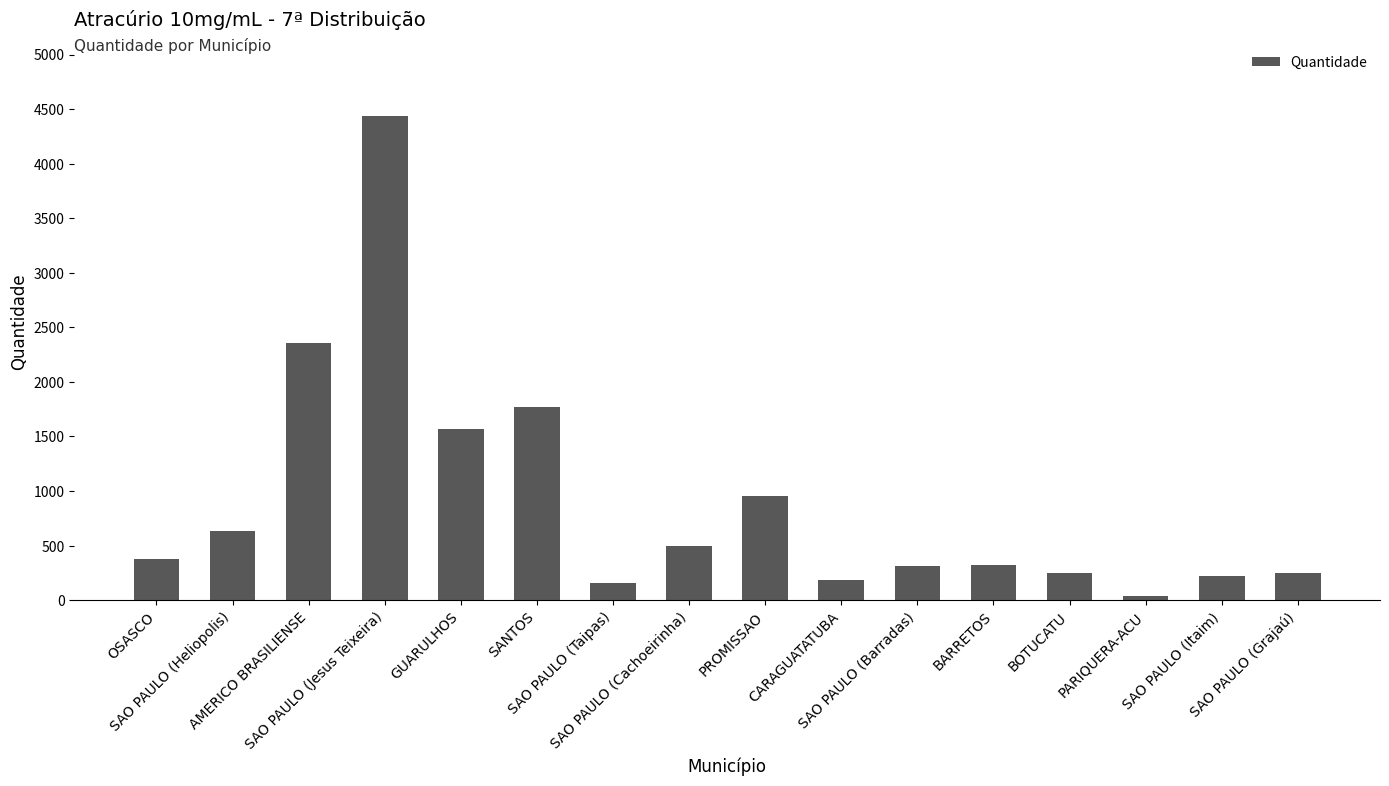

What is the difference between the maximum and minimum values?

4400